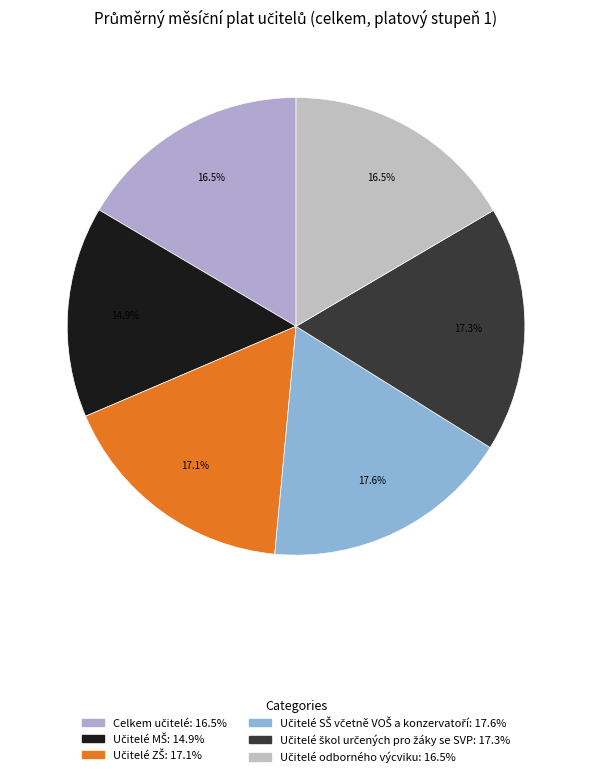

True or false: Celkem učitelé accounts for 6% of the total.

False